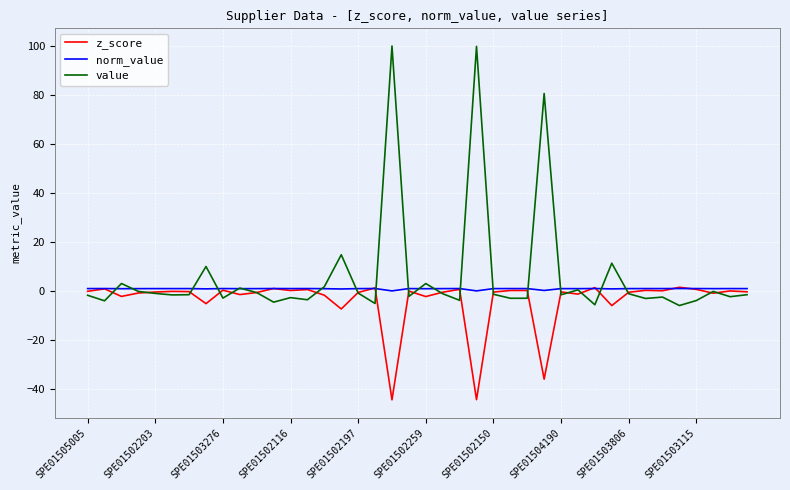

What is the lowest value of the value series?

-5.9